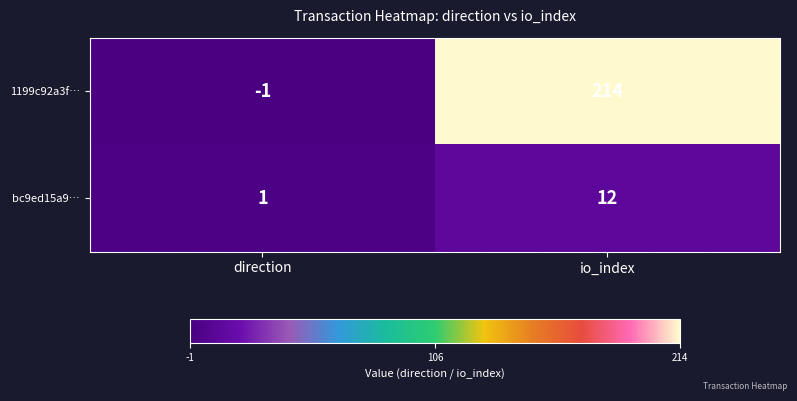

Which series has the largest total across all categories?

1199c92a3f…